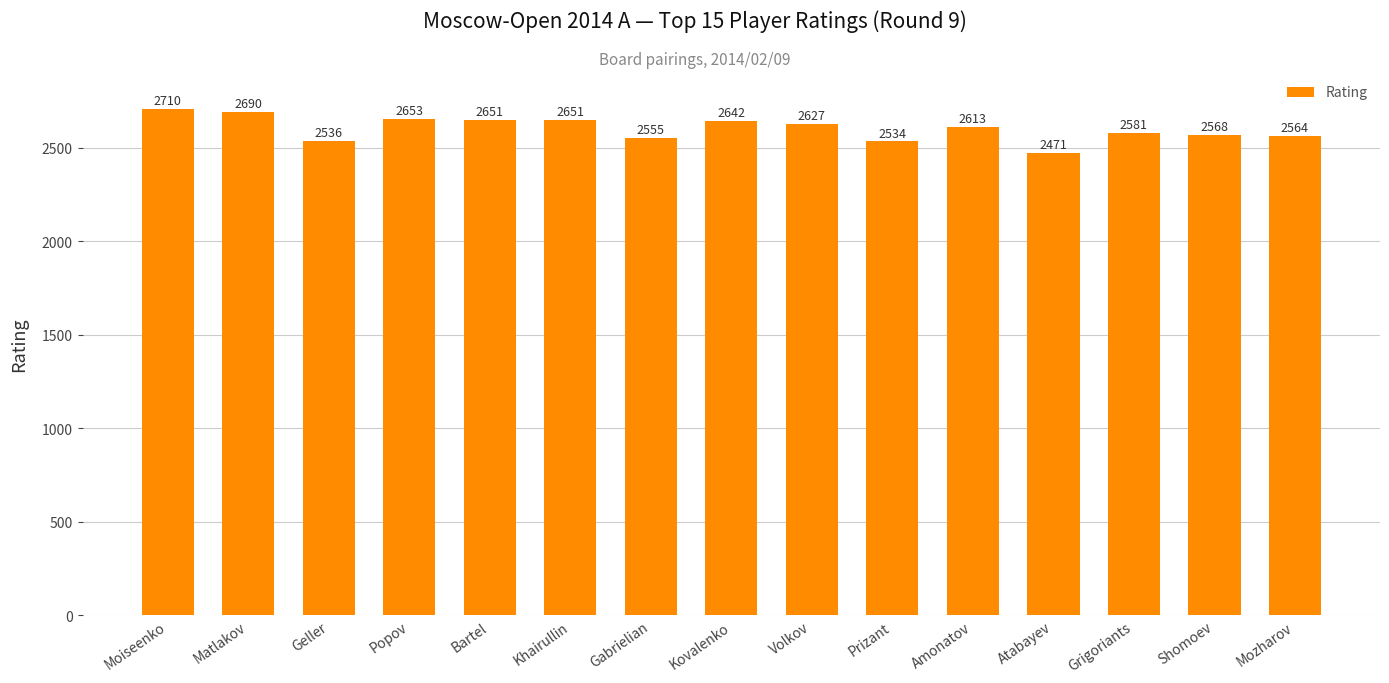

What is the sum of all values?

39046